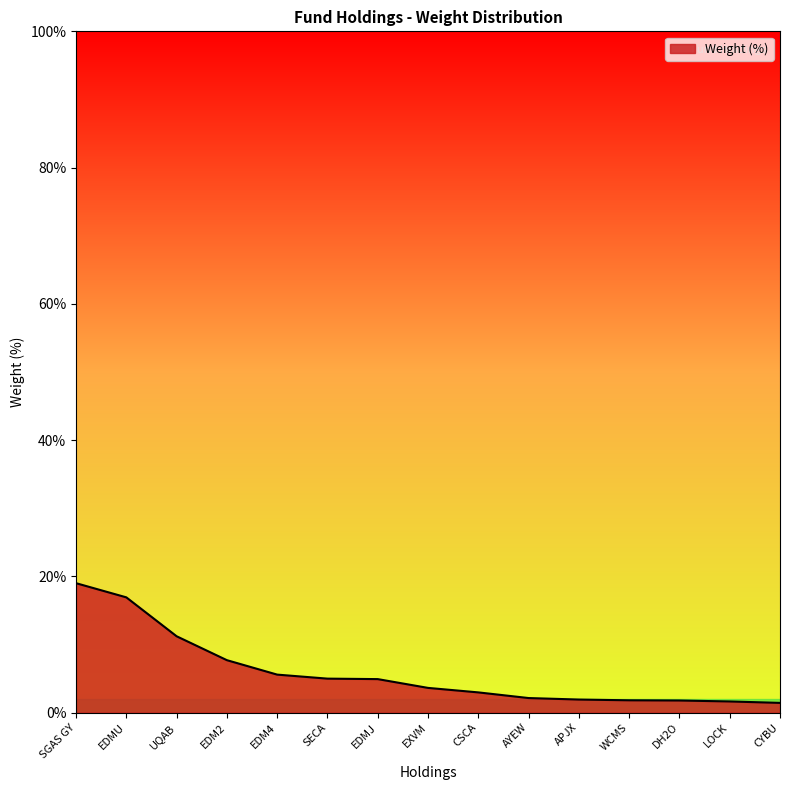

What is the change in value from EDM2 to SECA?

-2.7